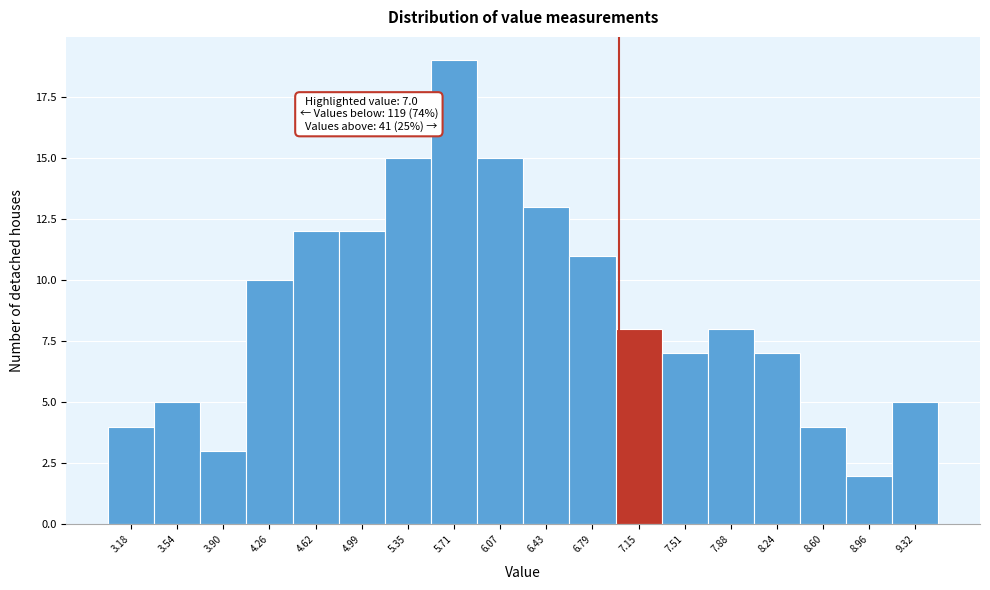

Over which range of the x-axis is the bar tallest?

5.55 to 5.90